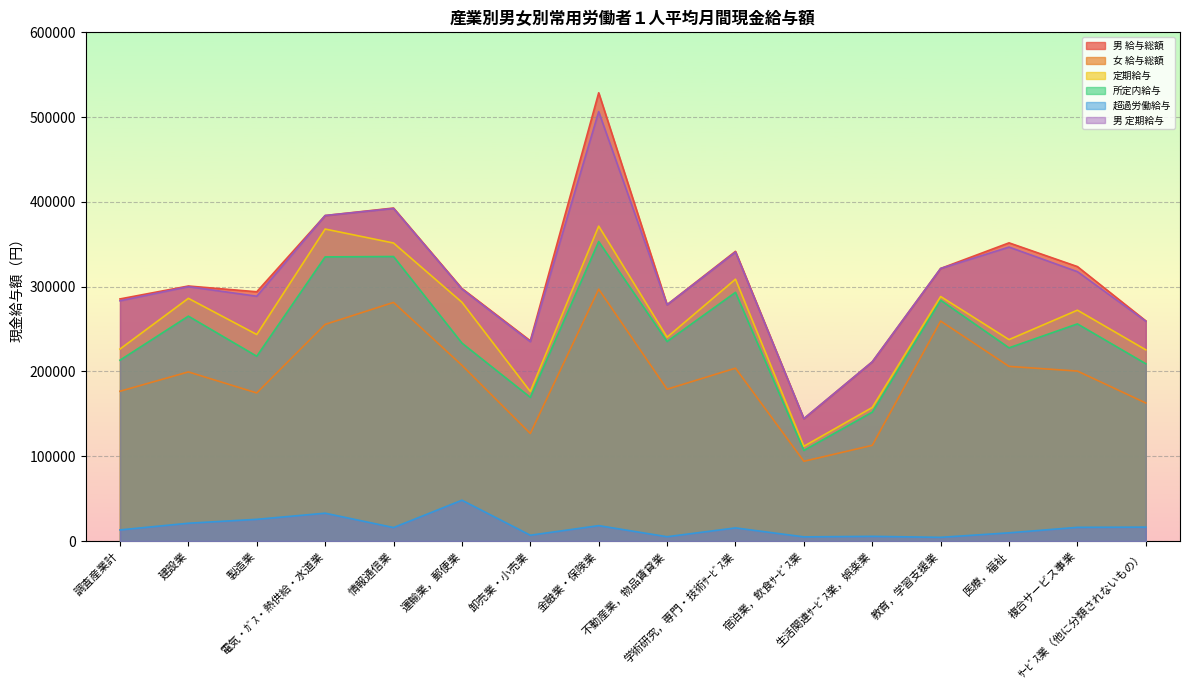

Between 卸売業・小売業 and 情報通信業, which is larger?

情報通信業